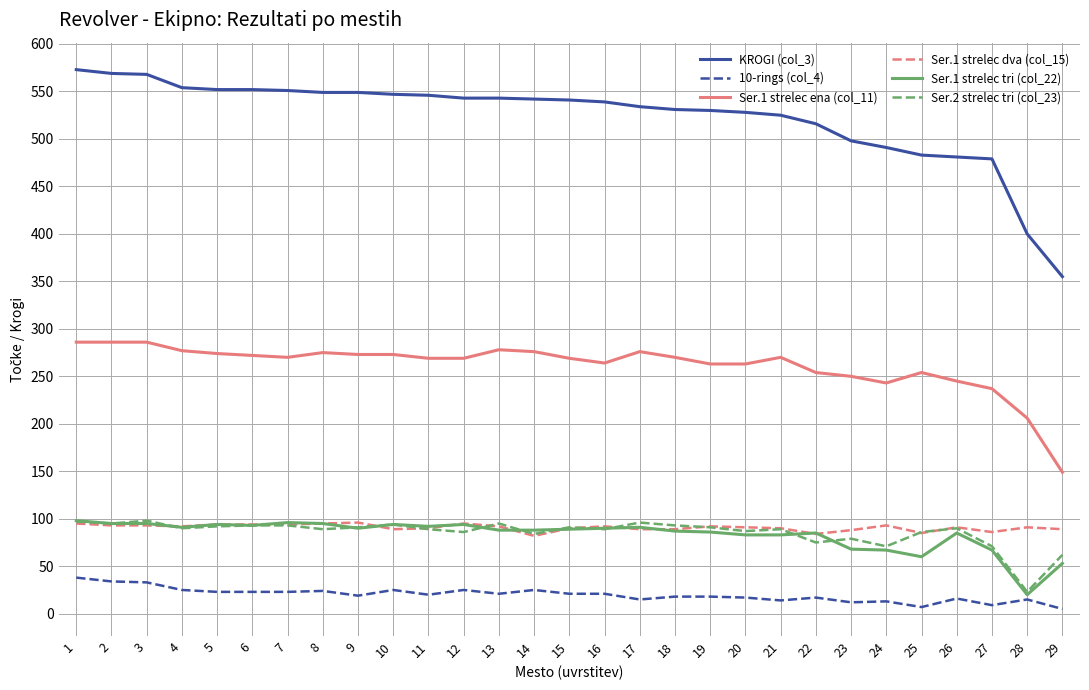

Read the Ser.1 strelec dva (col_15) value at 6, to the nearest 10.

90